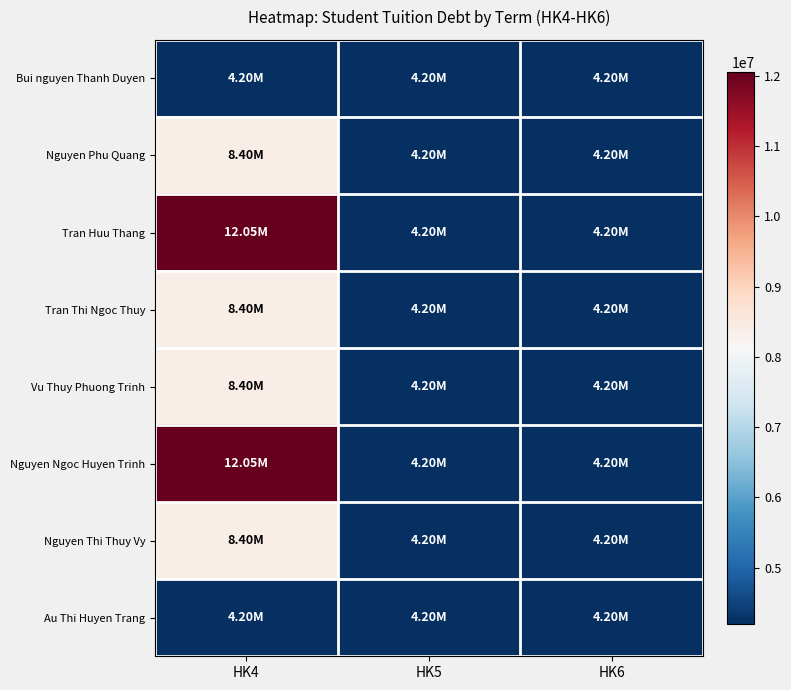

What is the total value across all series at HK4?

66100000